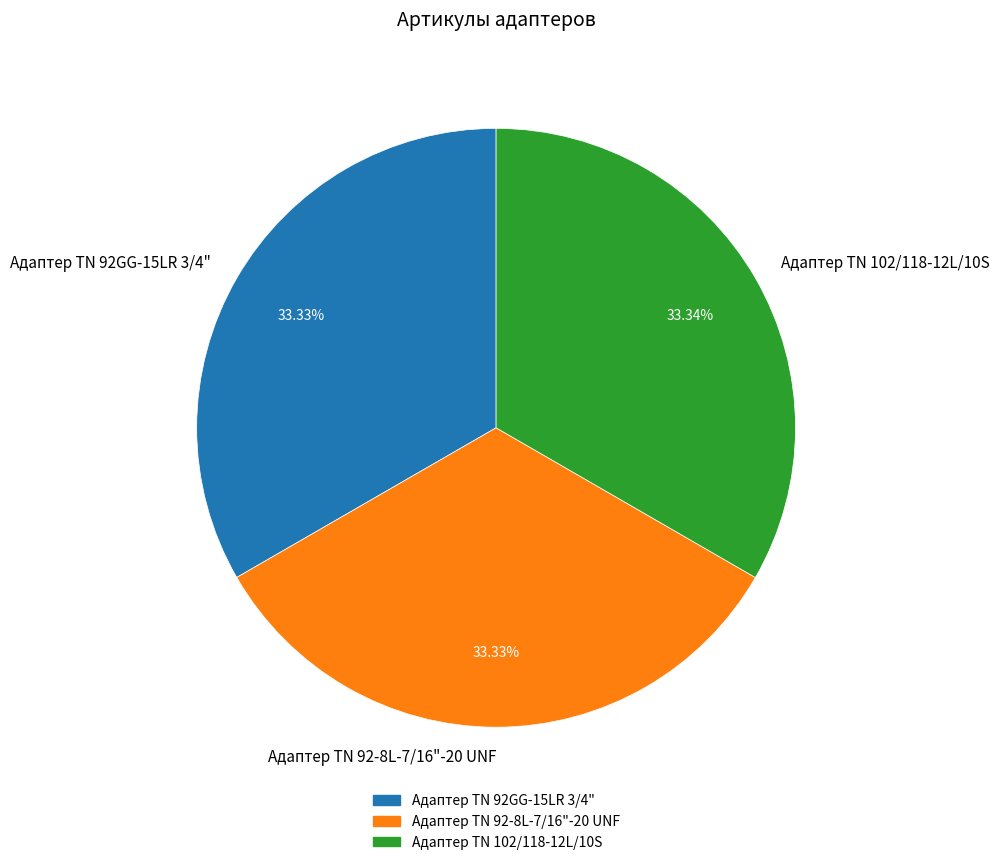

Do Адаптер TN 92GG-15LR 3/4" and Адаптер ТN 102/118-12L/10S together represent more than half of the pie?

Yes